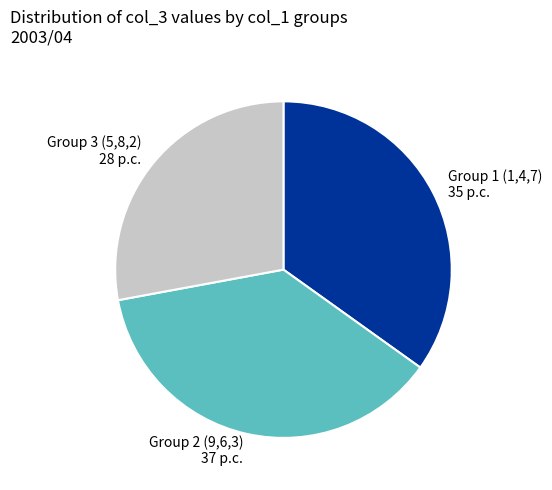

What is the smallest slice in the pie chart?

Group 3 (5,8,2)